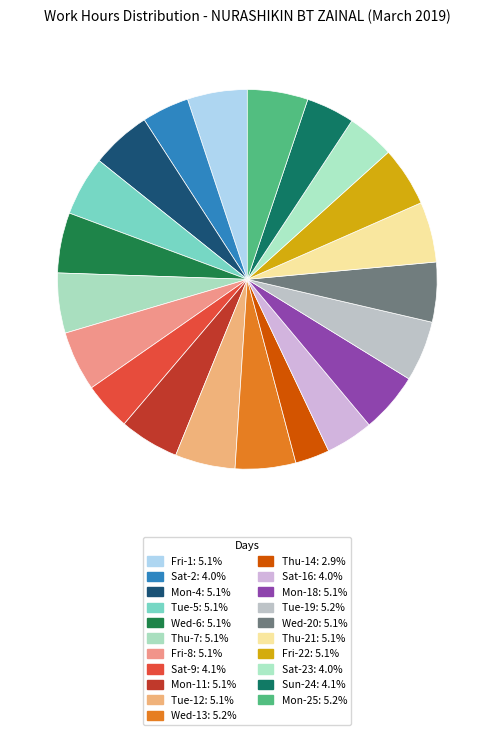

Which category has the biggest portion of the pie?

Mon-25